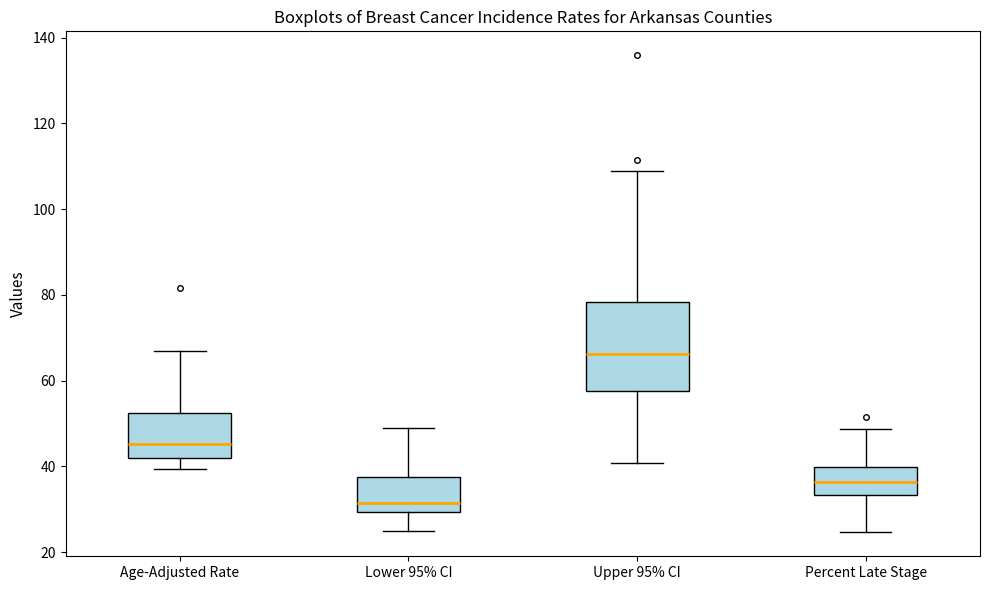

Which box has the highest median line?

Upper 95% CI